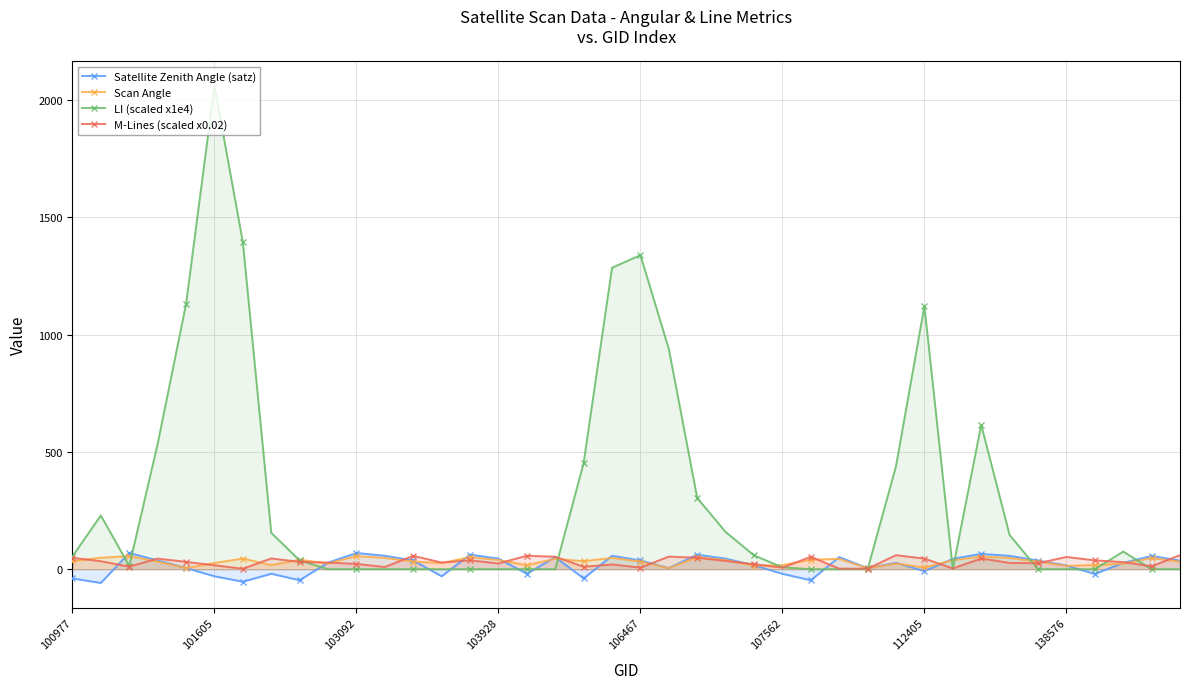

What is the maximum value shown in the chart?

2060.6